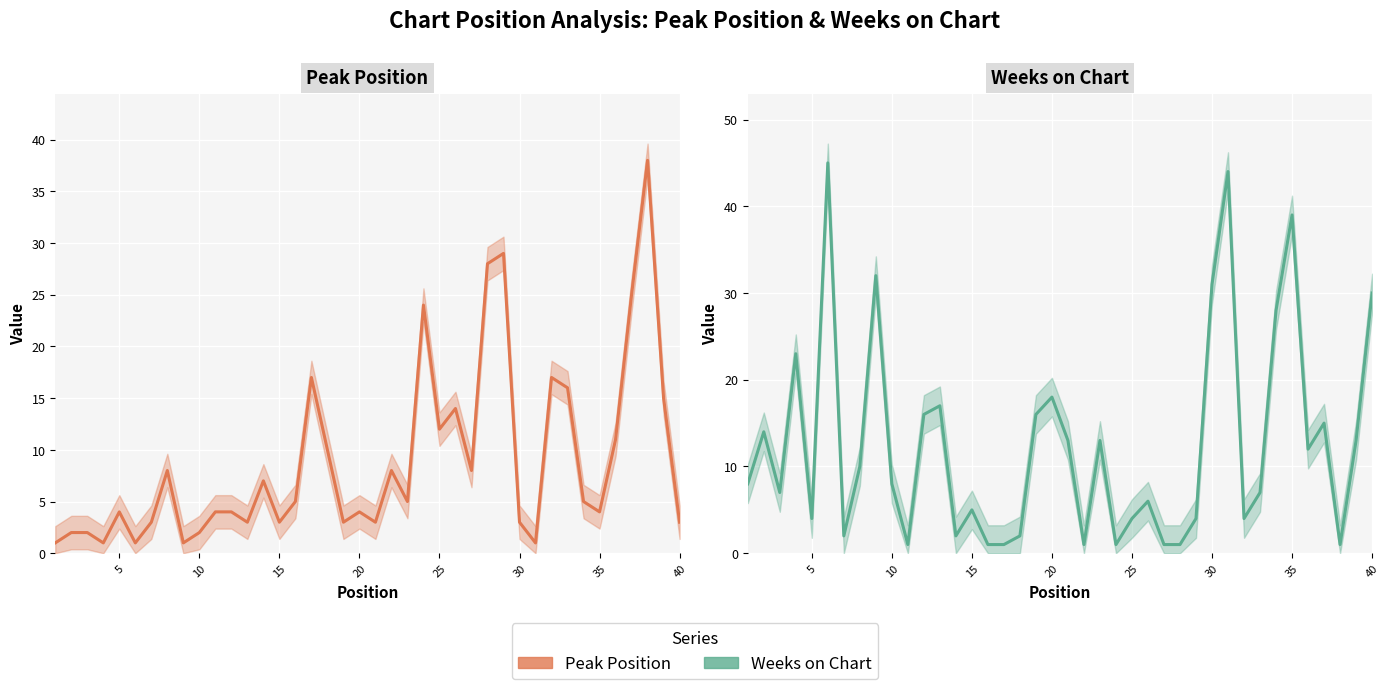

How many data points does each series have?

40